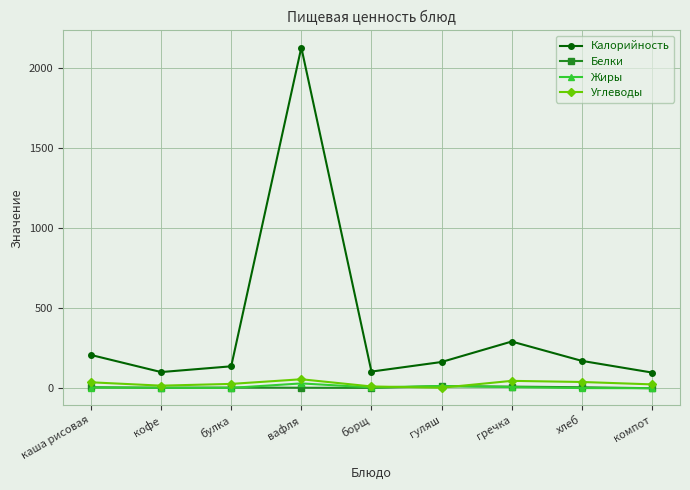

Which series has the largest total across all categories?

Калорийность